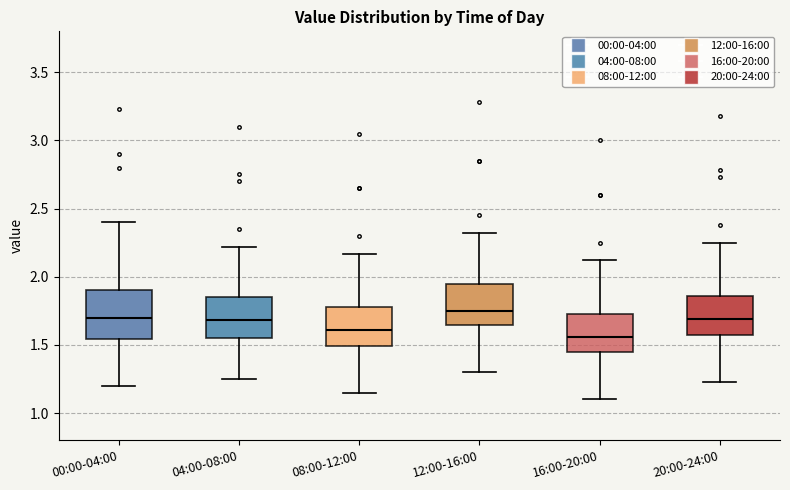

Where does the lower whisker of the box for 16:00-20:00 end on the y-axis? The values are not printed on the chart, so give them approximately, as read against the axis.

1.10